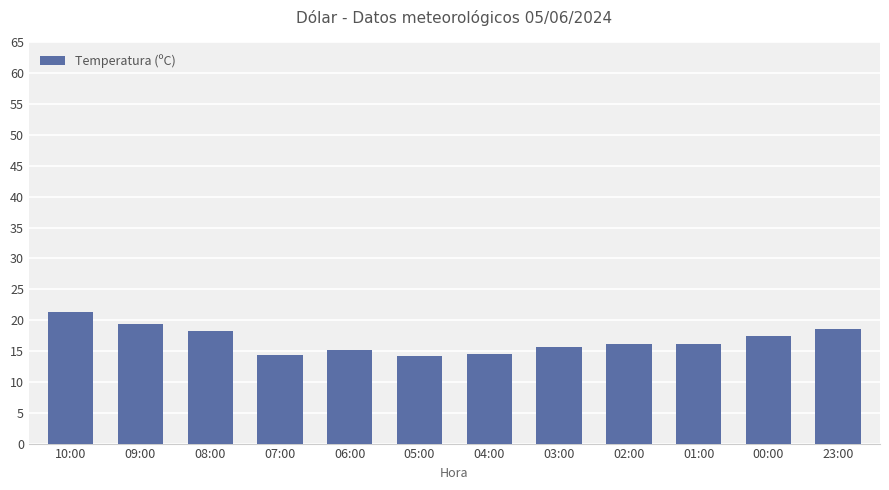

How many series are shown in this chart?

1